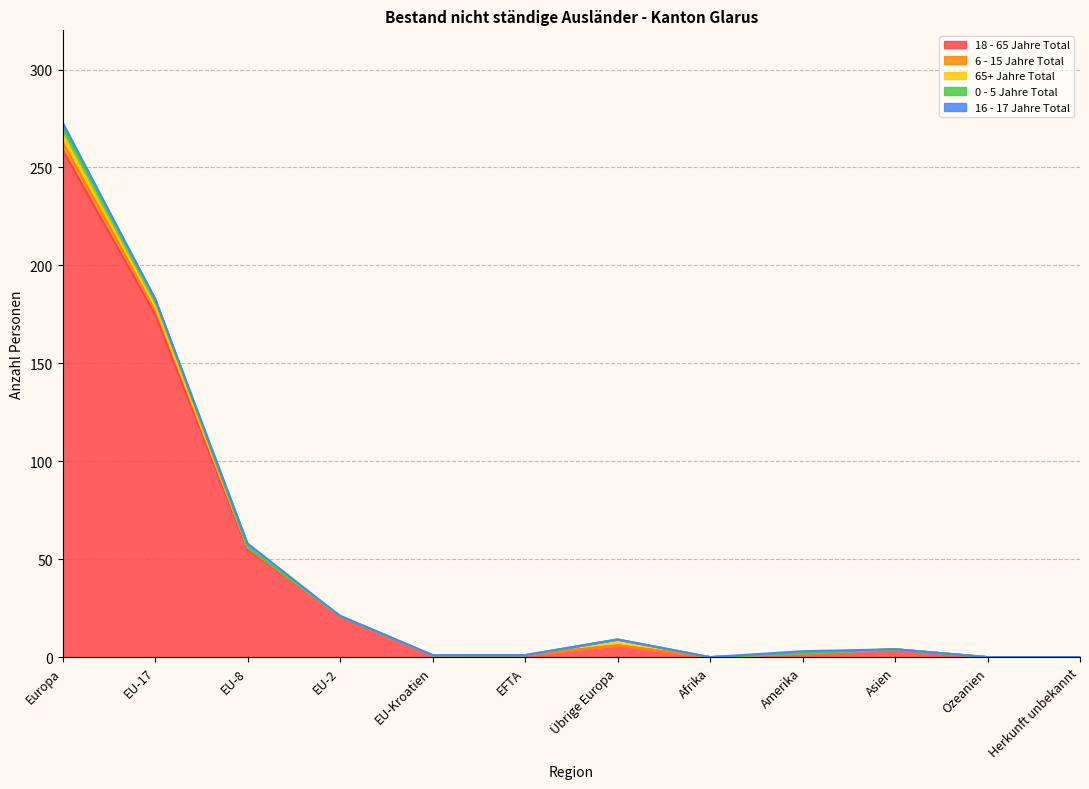

At which category does 16 - 17 Jahre Total reach its first local peak?

EU-8